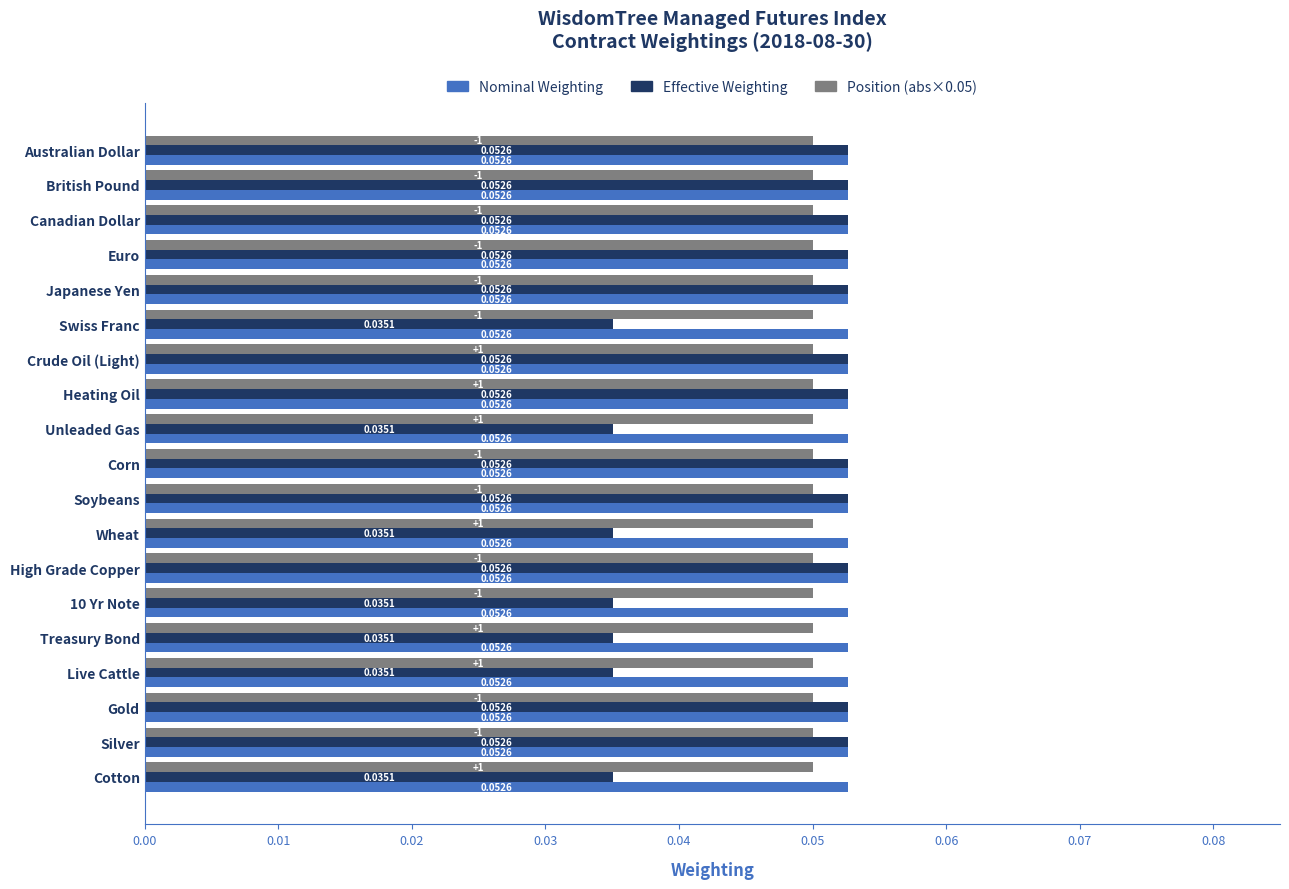

List the series in order of their overall mean, lowest first.

Effective Weighting, Position (abs×0.05), Nominal Weighting